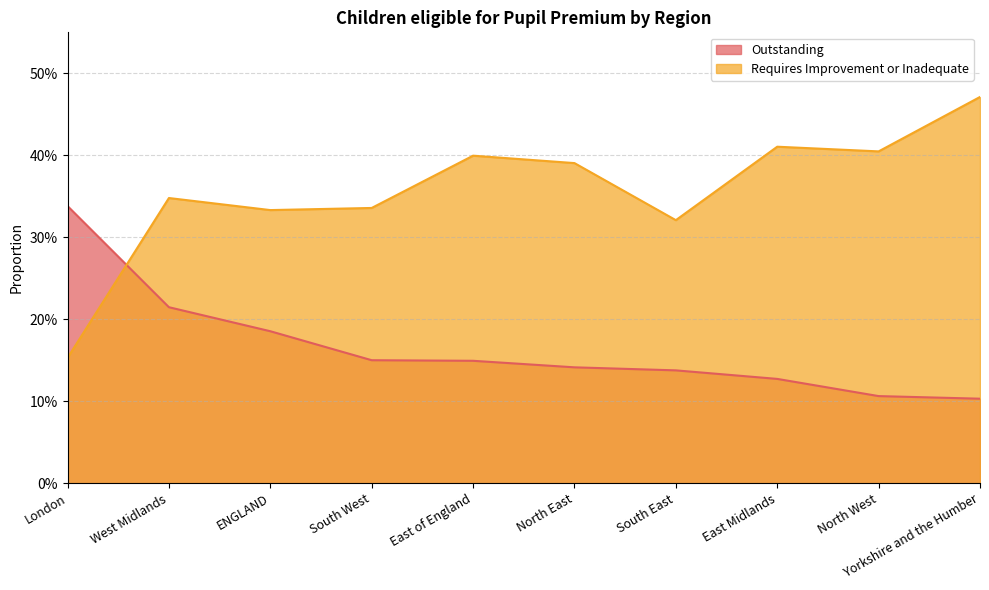

What is the label of the 1st point from the left?

London